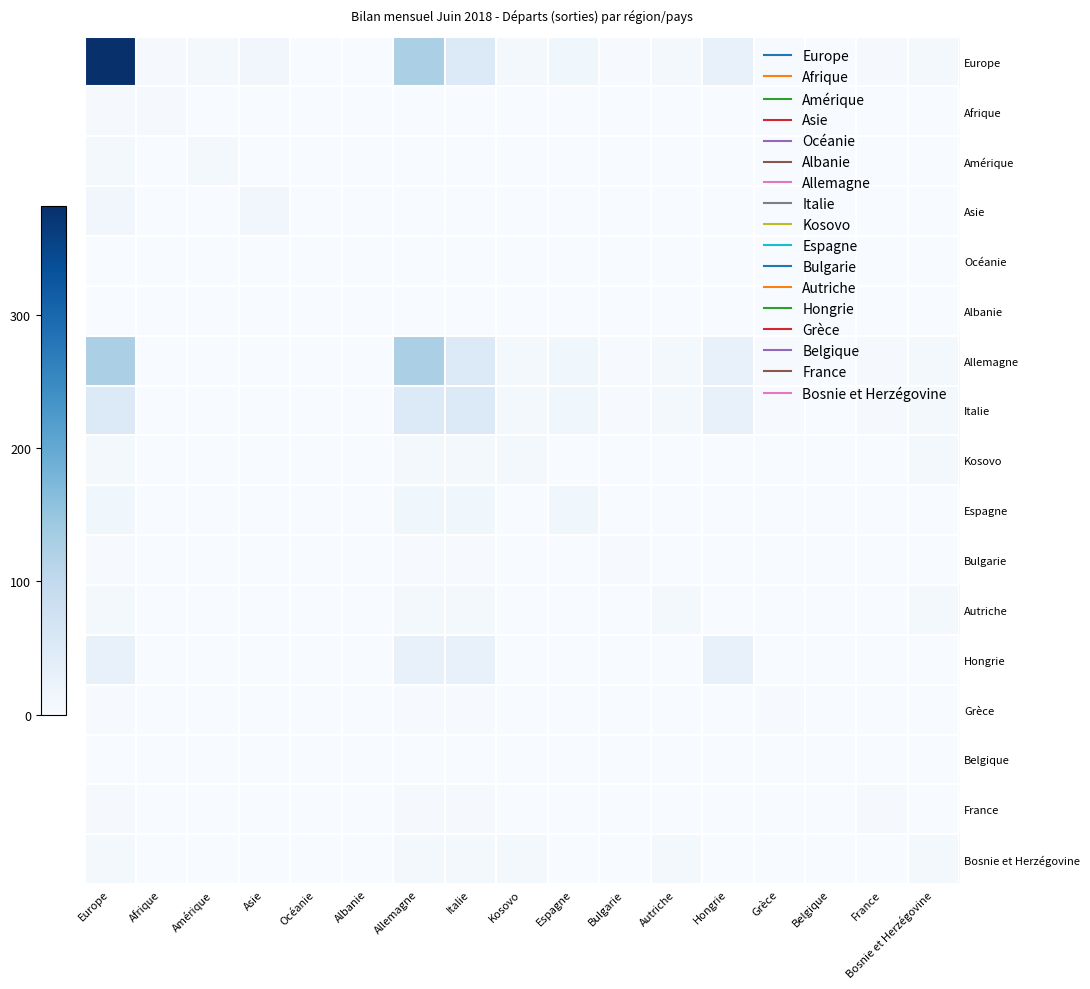

Which series has the largest total across all categories?

Europe